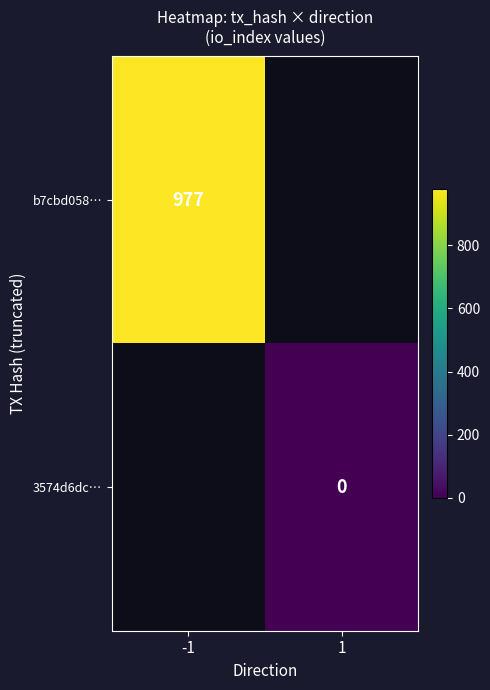

Is it true that b7cbd058… equals 977 at -1?

True